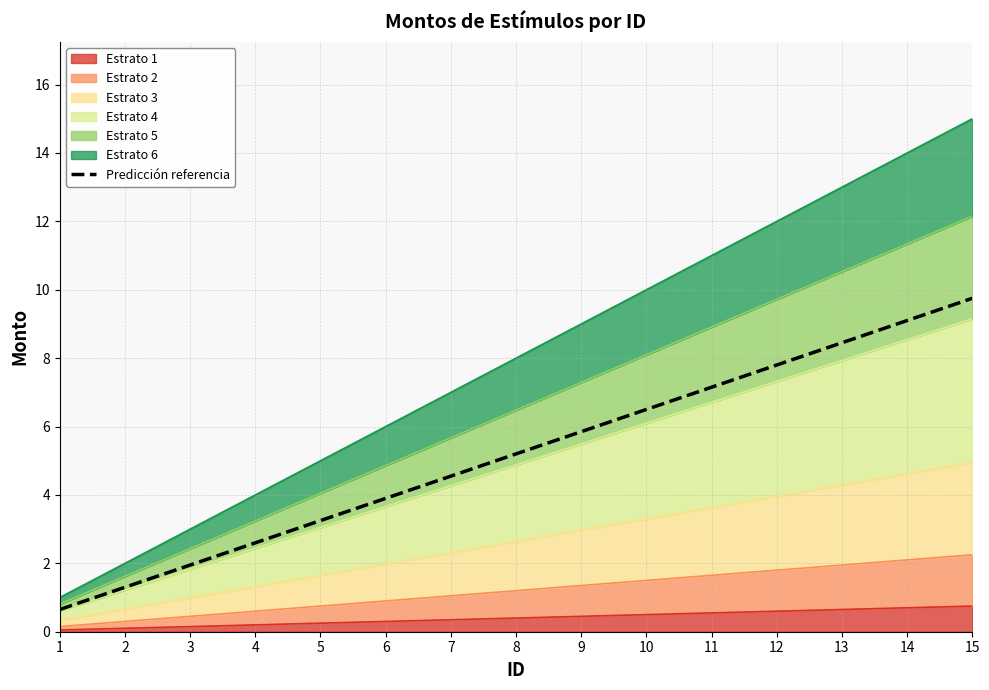

Which has a higher value, 2 or 14?

14